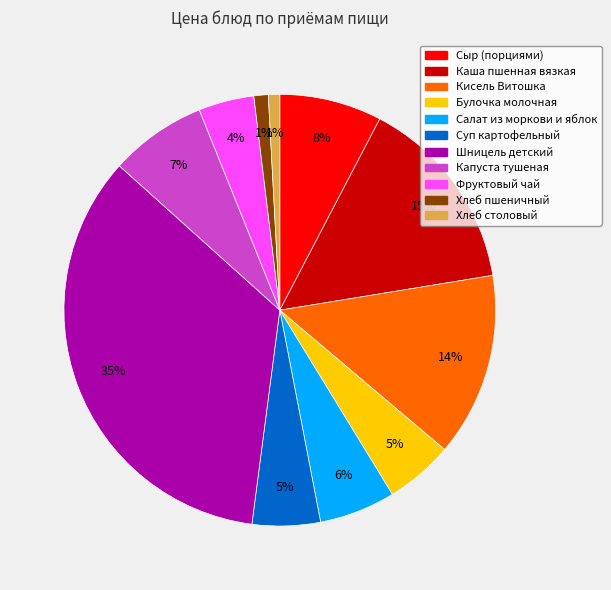

How many slices are in this pie chart?

11